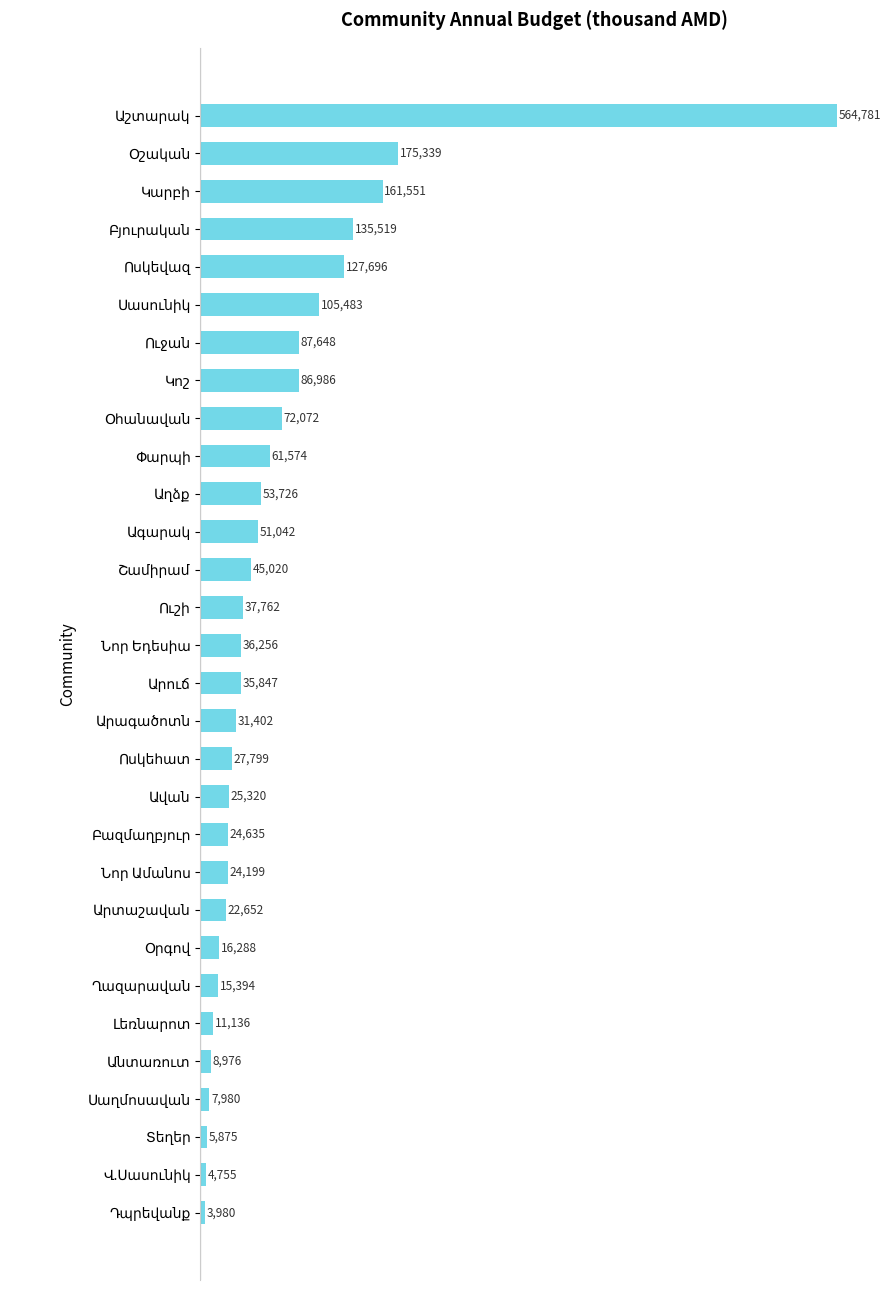

What is the maximum value shown in the chart?

564780.8